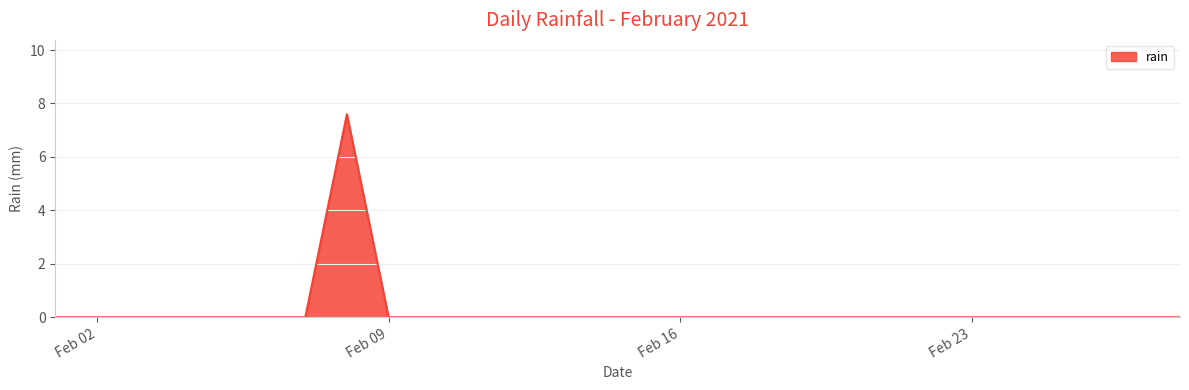

What is the maximum value shown in the chart?

7.6